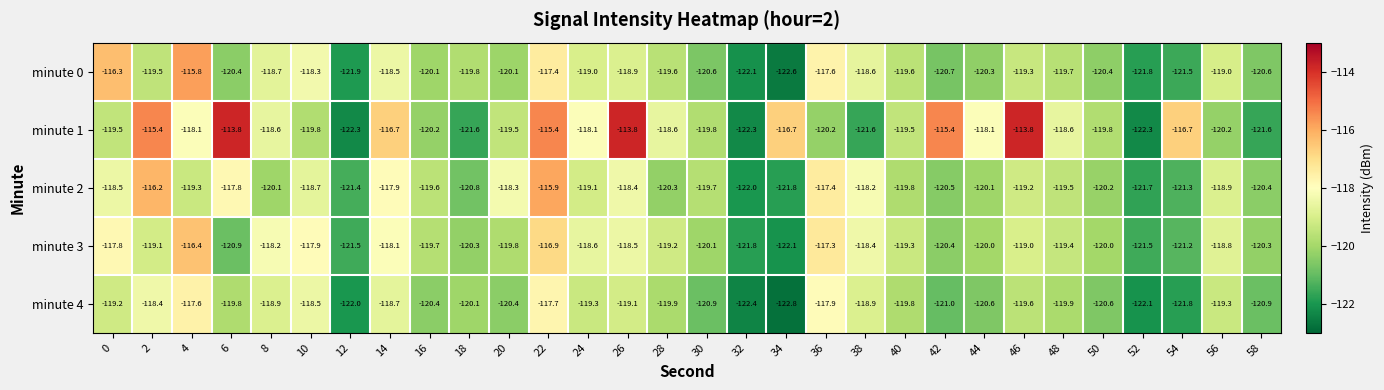

At 36, list the series in order from largest to smallest.

minute 3, minute 2, minute 0, minute 4, minute 1